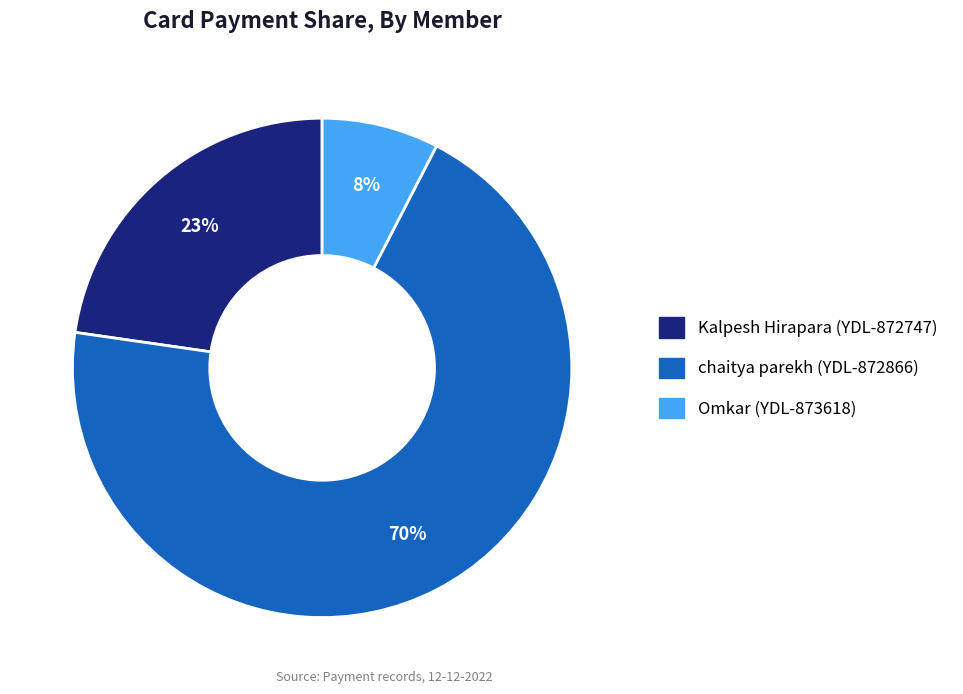

Between chaitya parekh (YDL-872866) and Kalpesh Hirapara (YDL-872747), which is larger?

chaitya parekh (YDL-872866)